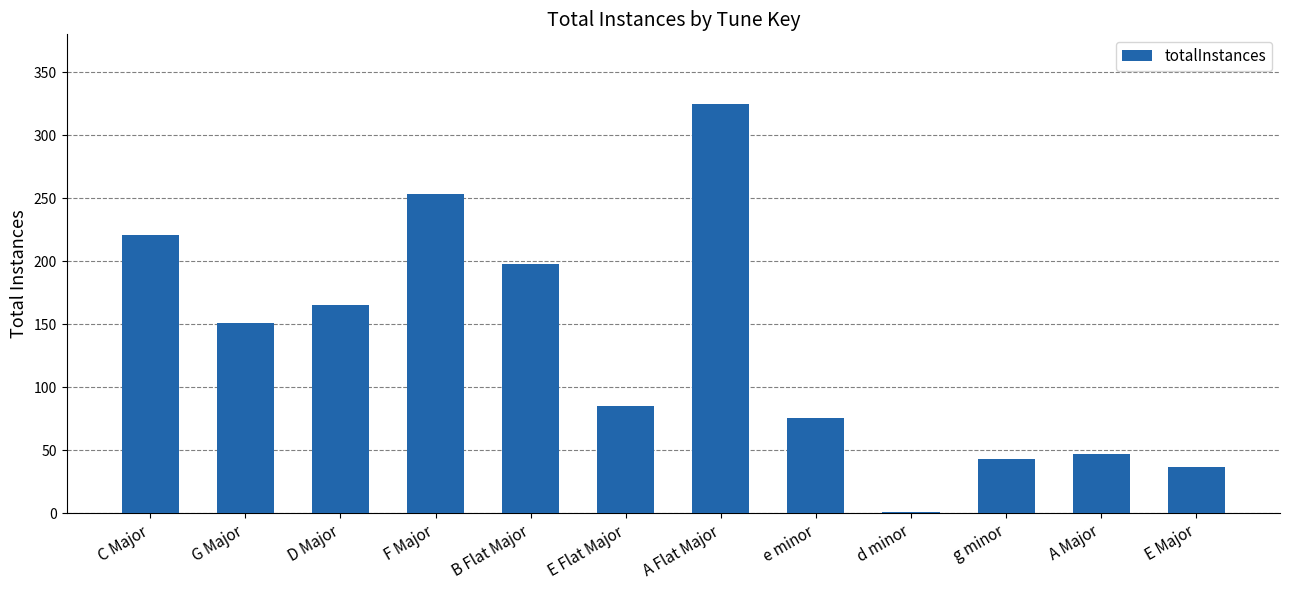

Are the bars horizontal?

No